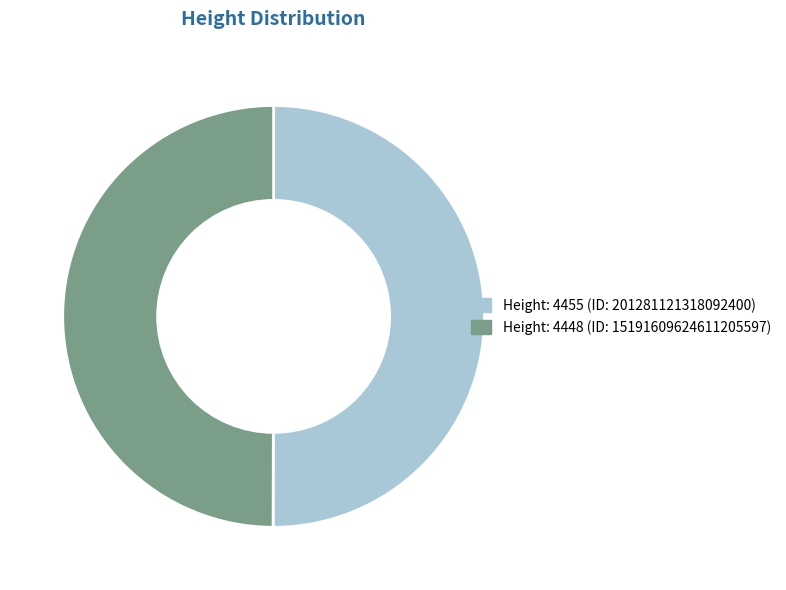

The Height: 4448 (ID: 15191609624611205597) slice represents 50% of the pie. True or false?

True